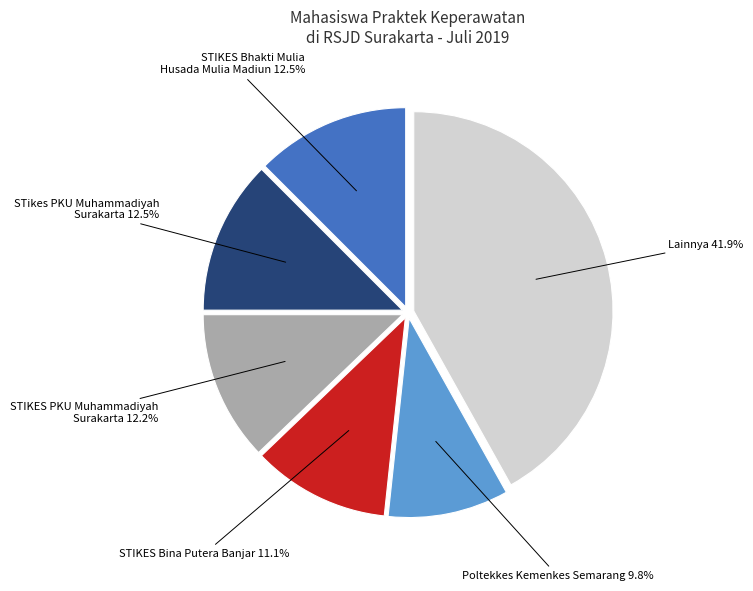

What percentage is NOT represented by STIKES PKU Muhammadiyah Surakarta?

87.8%